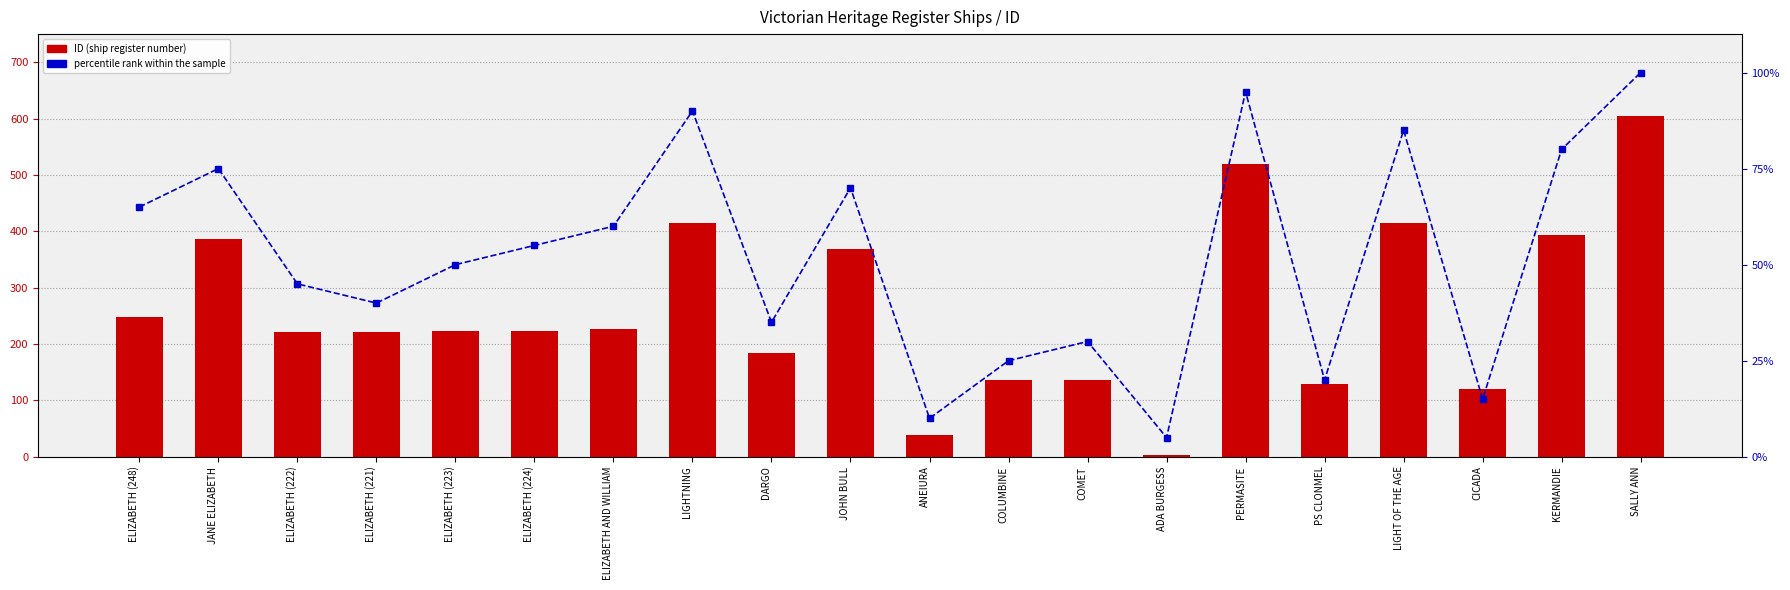

List the labels in order of percentile rank within the sample value, smallest first.

ADA BURGESS, ANEIURA, CICADA, PS CLONMEL, COLUMBINE, COMET, DARGO, ELIZABETH (221), ELIZABETH (222), ELIZABETH (223), ELIZABETH (224), ELIZABETH AND WILLIAM, ELIZABETH (248), JOHN BULL, JANE ELIZABETH, KERMANDIE, LIGHT OF THE AGE, LIGHTNING, PERMASITE, SALLY ANN